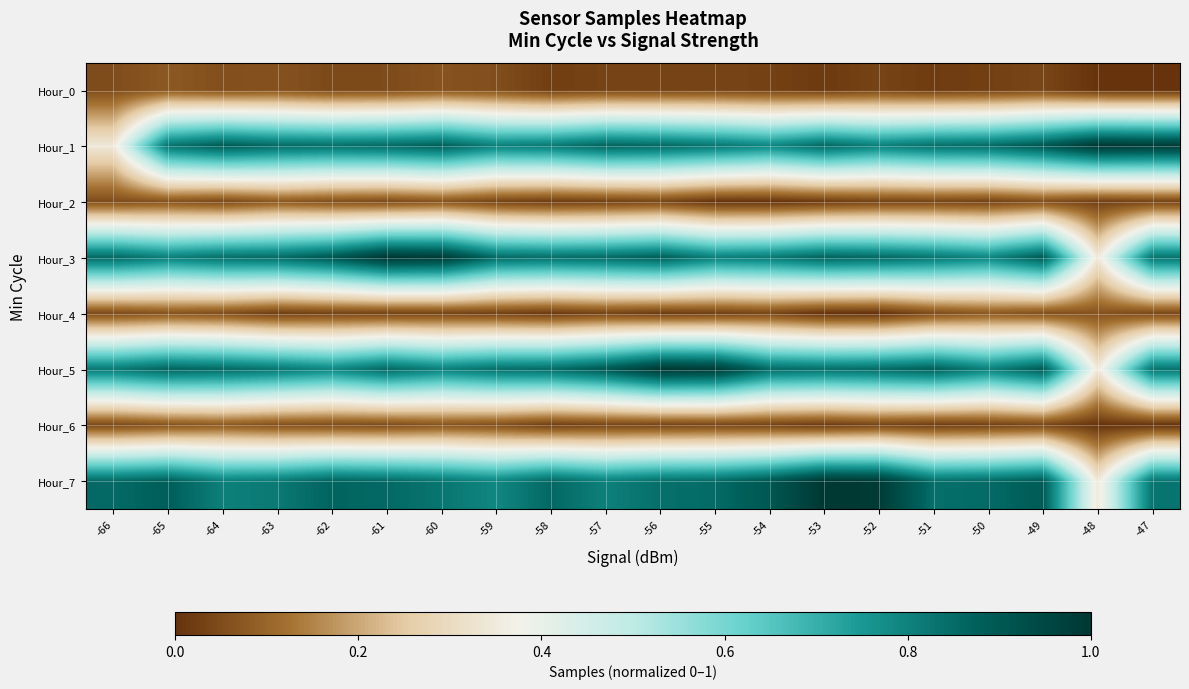

Reading left to right, transcribe all the data shown in this chart.

Hour_0: -66=0.1	-65=0.1	-64=0.1	-63=0.1	-62=0.0	-61=0.0	-60=0.1	-59=0.1	-58=0.0	-57=0.0	-56=0.0	-55=0.0	-54=0.0	-53=0.0	-52=0.0	-51=0.0	-50=0.0	-49=0.0	-48=0.0	-47=0.0
Hour_1: -66=0.3	-65=0.8	-64=0.9	-63=0.9	-62=0.8	-61=0.9	-60=0.9	-59=0.8	-58=0.8	-57=0.9	-56=0.9	-55=0.8	-54=0.8	-53=0.9	-52=0.8	-51=0.8	-50=0.8	-49=0.9	-48=1.0	-47=1.0
Hour_2: -66=0.1	-65=0.1	-64=0.0	-63=0.1	-62=0.1	-61=0.0	-60=0.1	-59=0.0	-58=0.0	-57=0.0	-56=0.0	-55=0.0	-54=0.0	-53=0.0	-52=0.0	-51=0.0	-50=0.0	-49=0.1	-48=0.0	-47=0.0
Hour_3: -66=0.9	-65=0.8	-64=0.8	-63=0.8	-62=0.9	-61=1.0	-60=1.0	-59=0.9	-58=0.8	-57=0.9	-56=0.9	-55=0.8	-54=0.8	-53=0.9	-52=0.9	-51=0.8	-50=0.8	-49=0.9	-48=0.3	-47=0.8
Hour_4: -66=0.0	-65=0.1	-64=0.1	-63=0.0	-62=0.0	-61=0.0	-60=0.0	-59=0.0	-58=0.0	-57=0.0	-56=0.0	-55=0.0	-54=0.0	-53=0.0	-52=0.0	-51=0.1	-50=0.1	-49=0.1	-48=0.1	-47=0.0
Hour_5: -66=0.8	-65=0.9	-64=0.9	-63=0.8	-62=0.8	-61=0.9	-60=0.8	-59=0.8	-58=0.8	-57=0.9	-56=1.0	-55=1.0	-54=0.9	-53=0.8	-52=0.9	-51=0.9	-50=0.8	-49=0.9	-48=0.3	-47=0.8
Hour_6: -66=0.0	-65=0.1	-64=0.1	-63=0.1	-62=0.1	-61=0.0	-60=0.1	-59=0.1	-58=0.0	-57=0.0	-56=0.0	-55=0.0	-54=0.0	-53=0.0	-52=0.0	-51=0.0	-50=0.0	-49=0.0	-48=0.0	-47=0.0
Hour_7: -66=0.9	-65=0.9	-64=0.8	-63=0.8	-62=0.9	-61=0.9	-60=0.8	-59=0.8	-58=0.9	-57=0.8	-56=0.8	-55=0.8	-54=0.9	-53=1.0	-52=1.0	-51=0.8	-50=0.9	-49=0.9	-48=0.3	-47=0.8